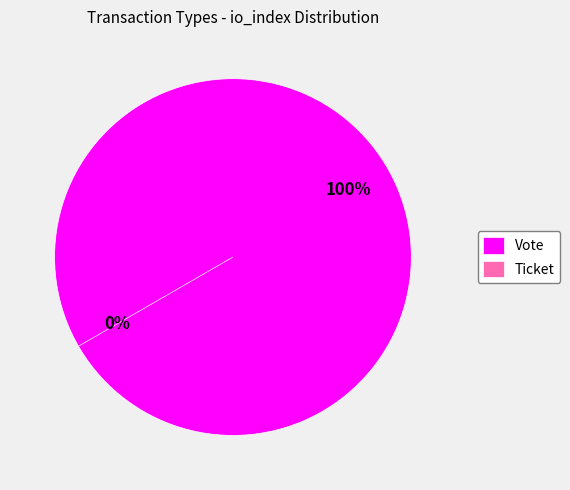

Does any single category account for the majority?

Yes